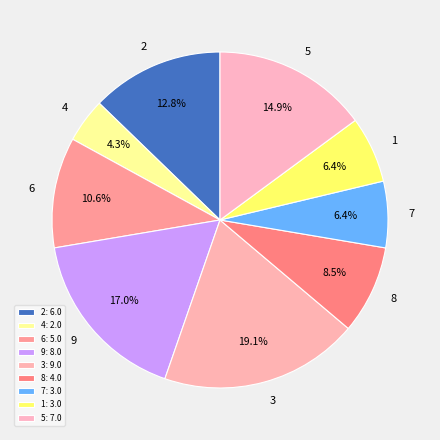

Approximately how many times larger is the value at 4 compared to 8?

0.5